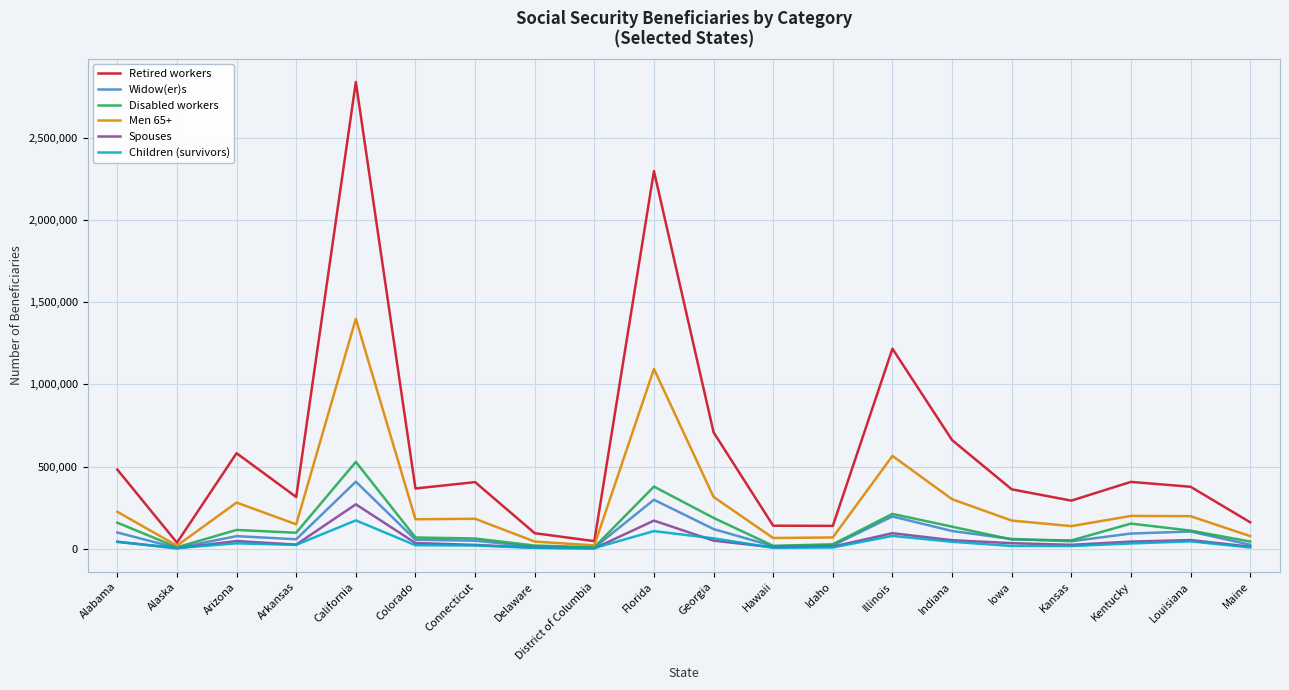

What position from the right is District of Columbia?

12